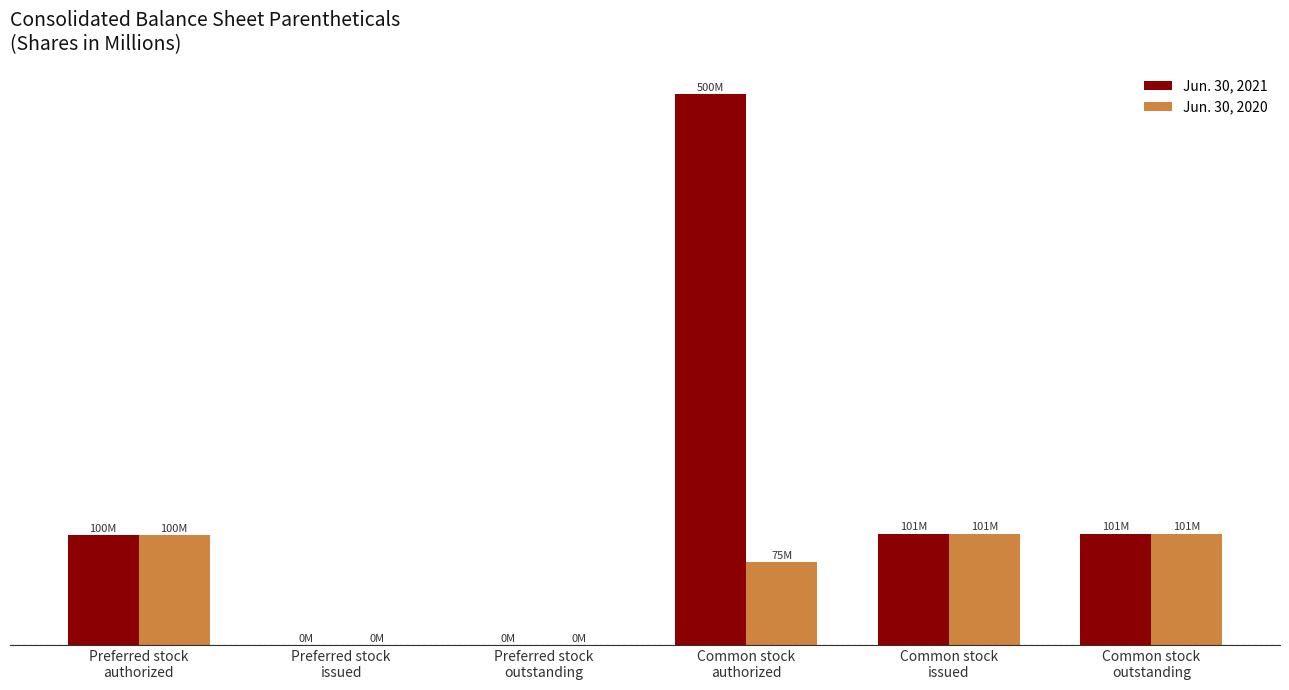

Rank the series by their average value, from highest to lowest.

Jun. 30, 2021, Jun. 30, 2020